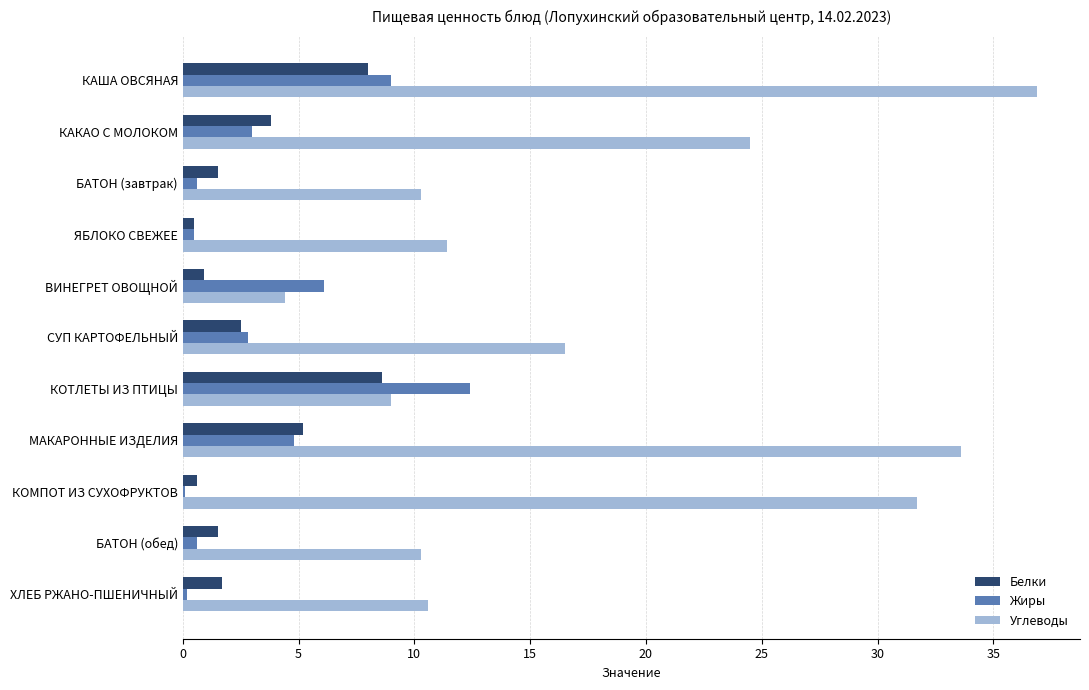

What is the highest value of the Белки series?

8.6